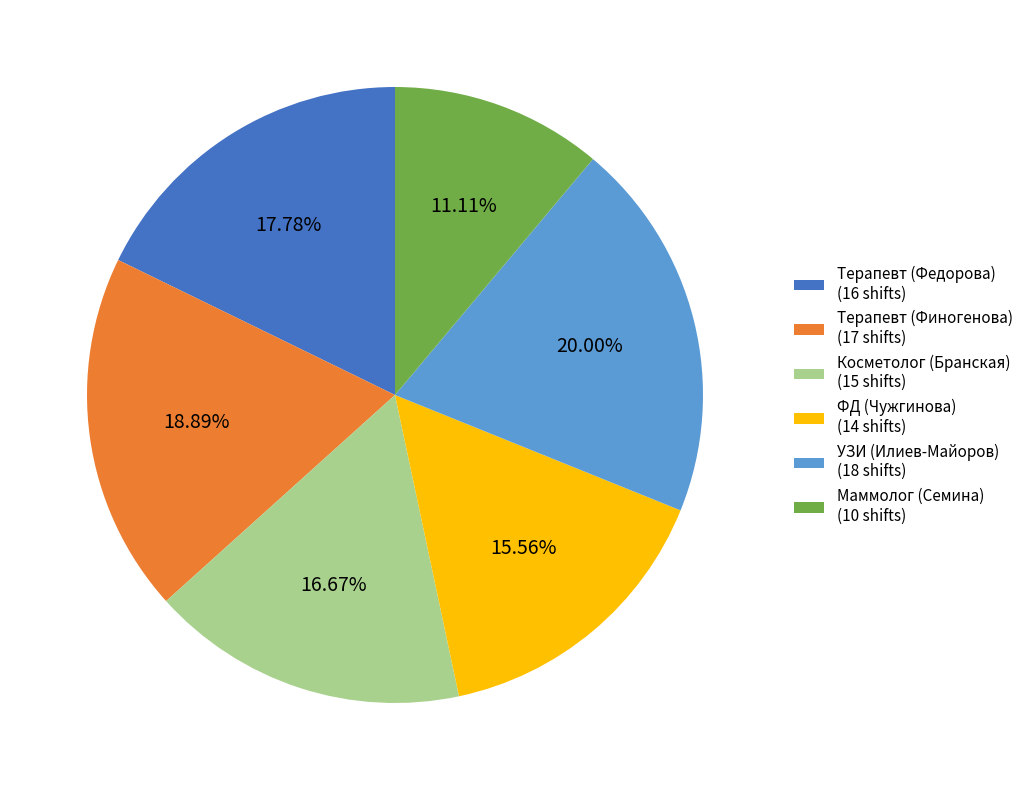

True or false: Терапевт (Финогенова) accounts for 7% of the total.

False